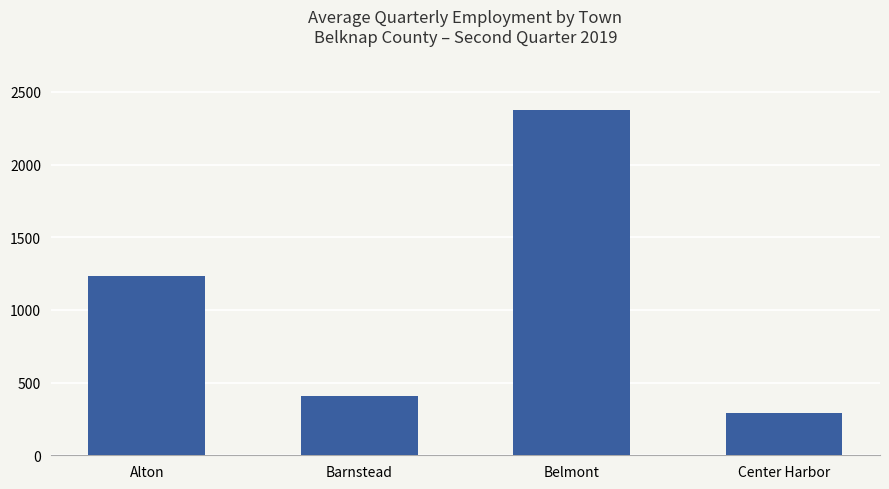

At which label is the value closest to 1333?

Alton